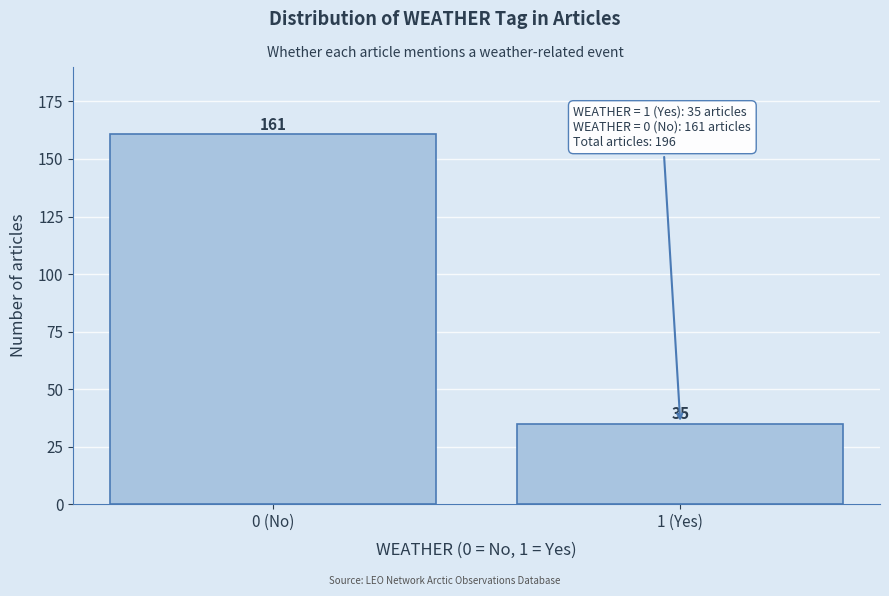

Reading left to right, transcribe all the data shown in this chart.

161	35